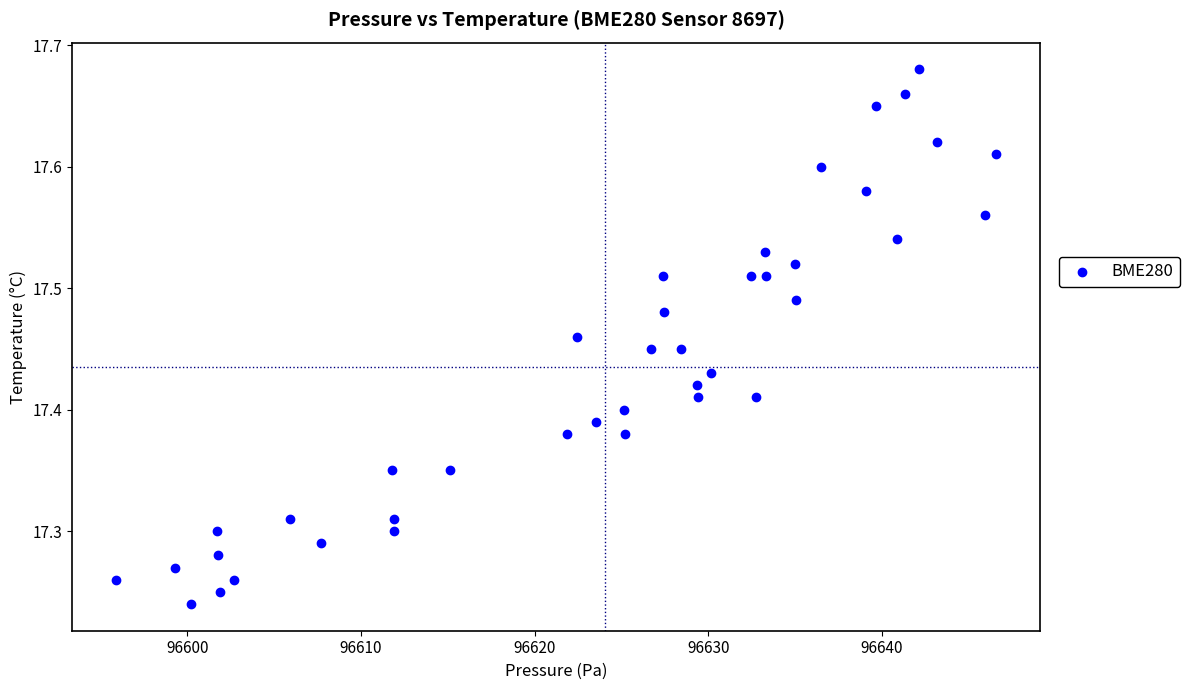

What is the range of X values (max minus min)?

50.7